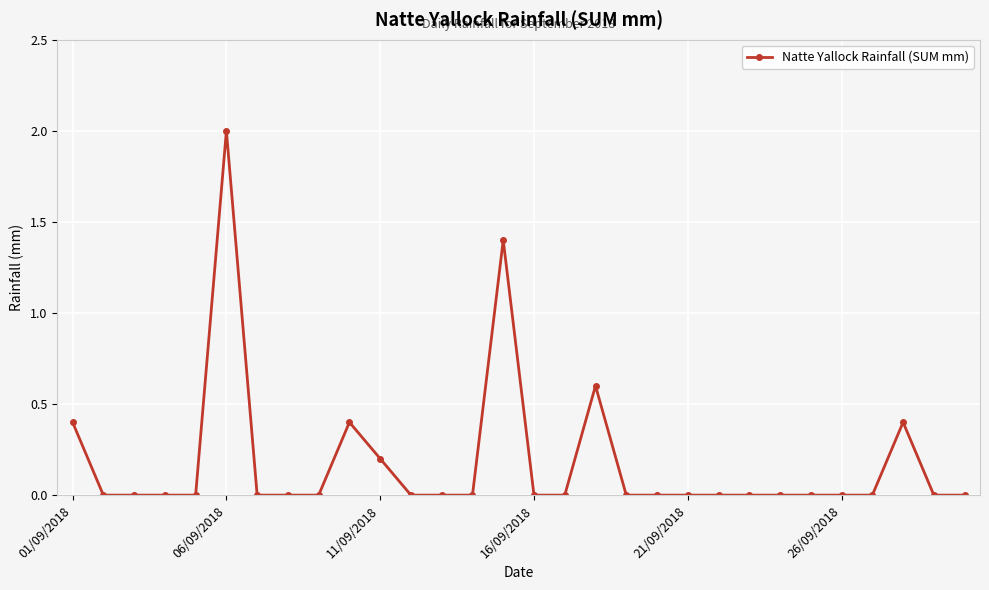

Reading left to right, transcribe all the data shown in this chart.

0.4	0.0	0.0	0.0	0.0	2.0	0.0	0.0	0.0	0.4	0.2	0.0	0.0	0.0	1.4	0.0	0.0	0.6	0.0	0.0	0.0	0.0	0.0	0.0	0.0	0.0	0.0	0.4	0.0	0.0